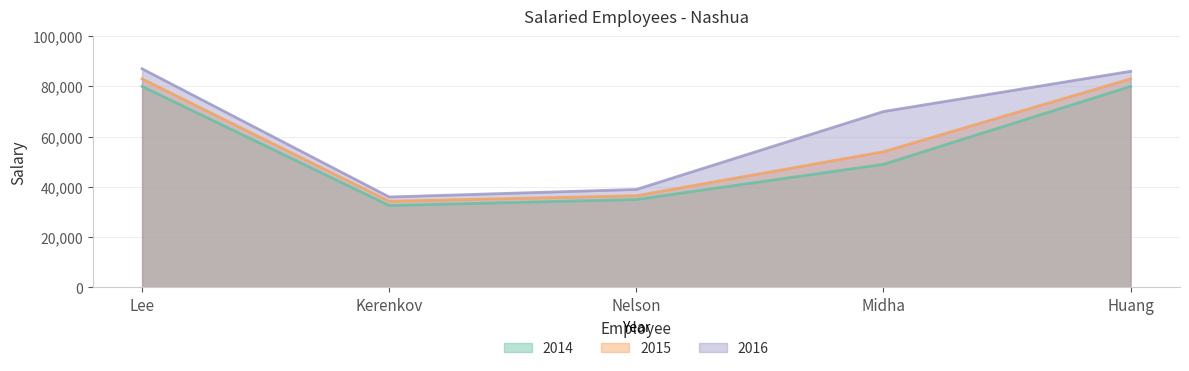

Count the number of data series in this chart.

3